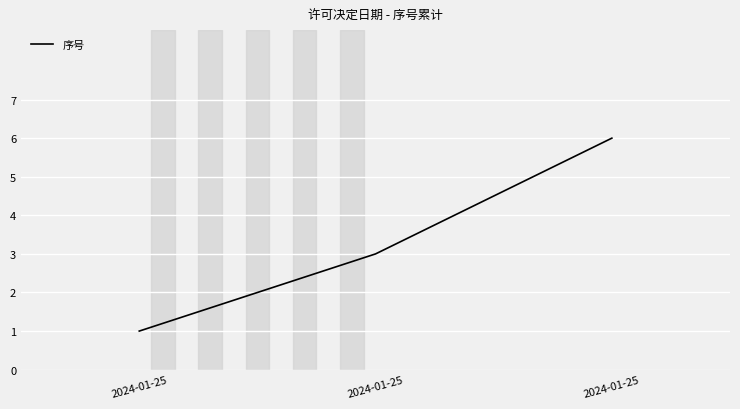

What is the smallest value displayed?

1